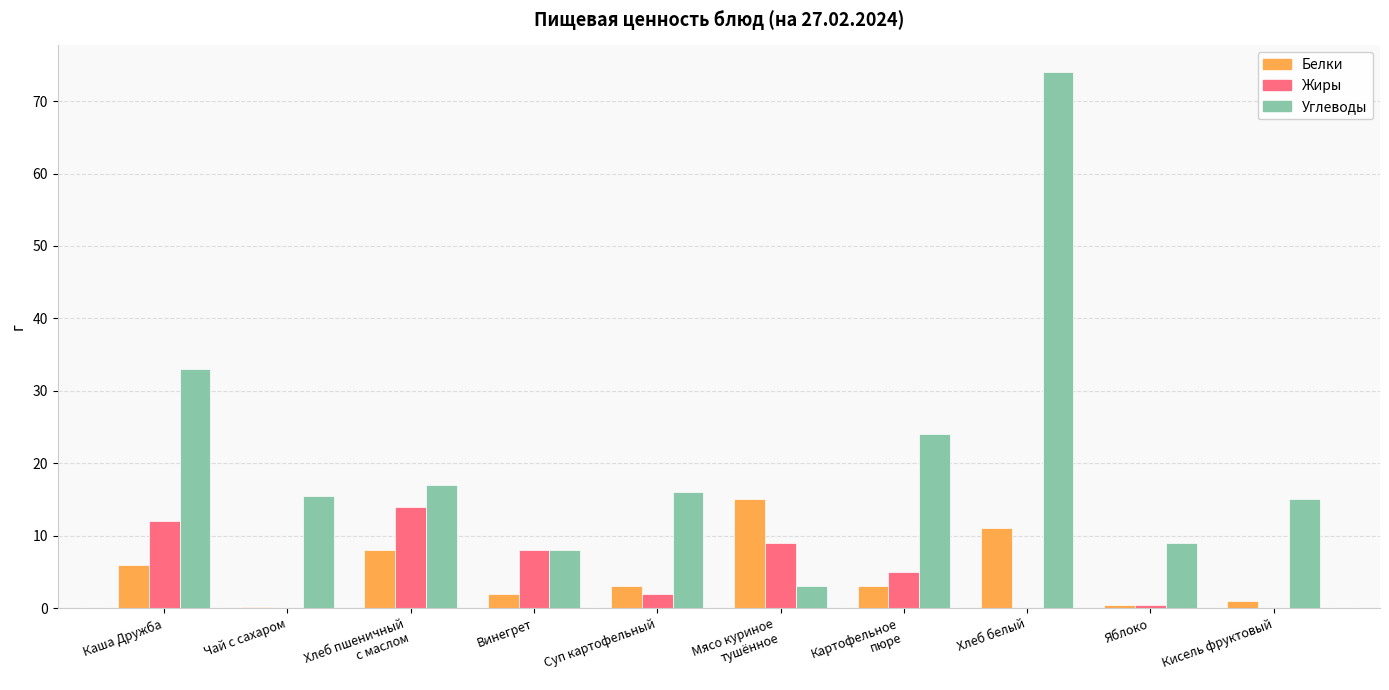

Which series has the widest spread of values?

Углеводы